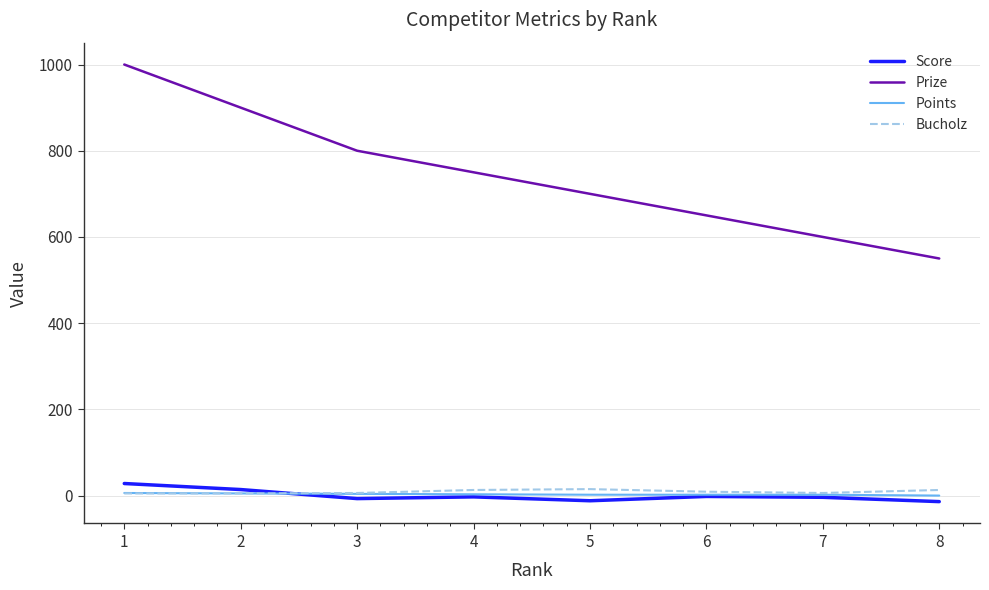

What is the total value across all series at 5?

705